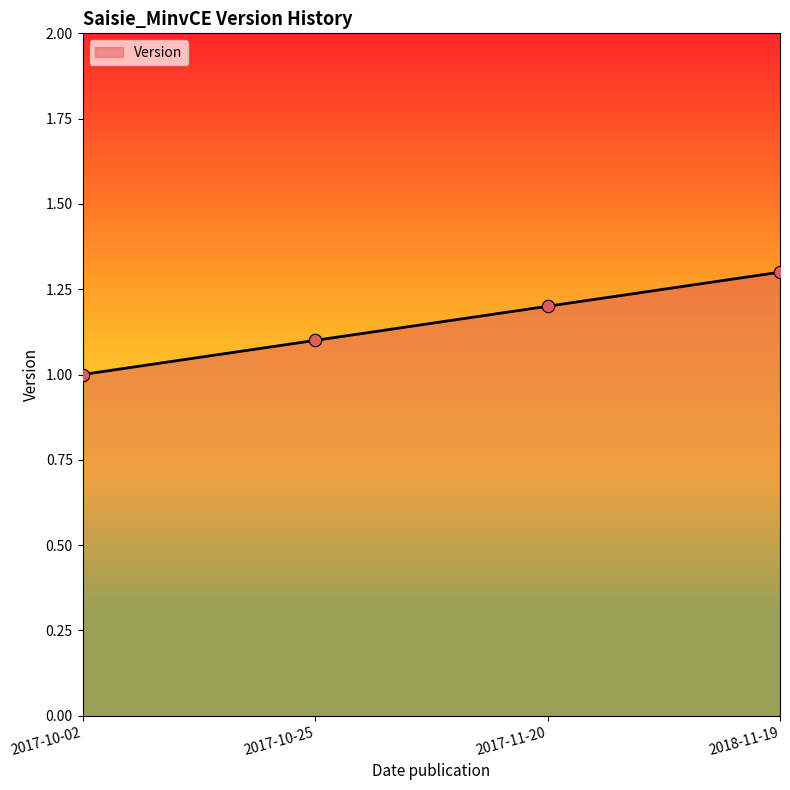

Between 2018-11-19 and 2017-11-20, which is larger?

2018-11-19